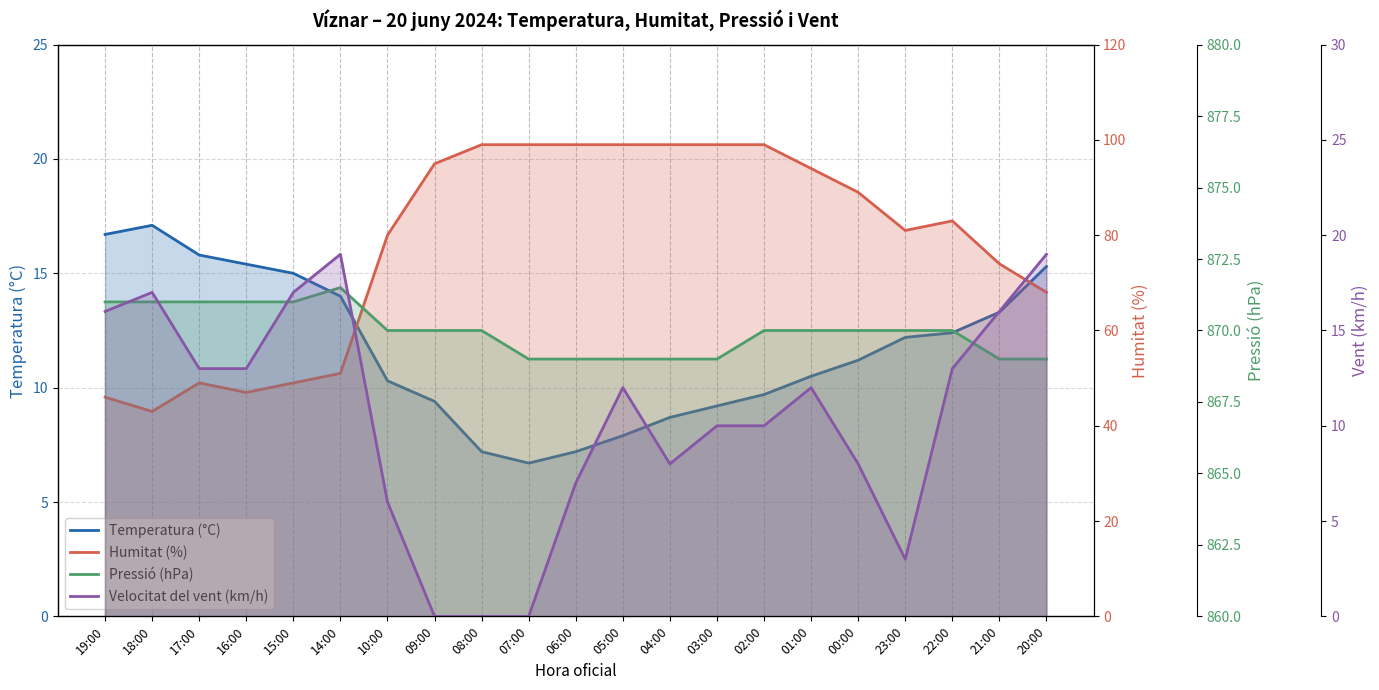

At how many categories does at least one series exceed 845?

21